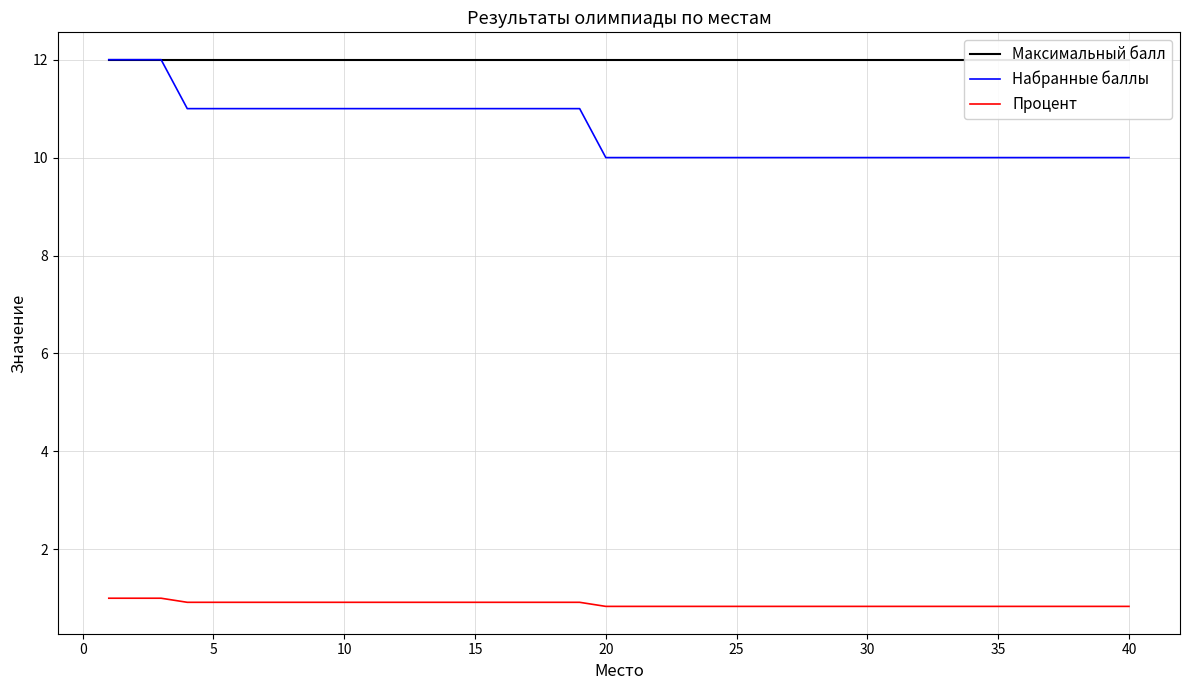

True or false: Набранные баллы and Процент cross at least once.

False